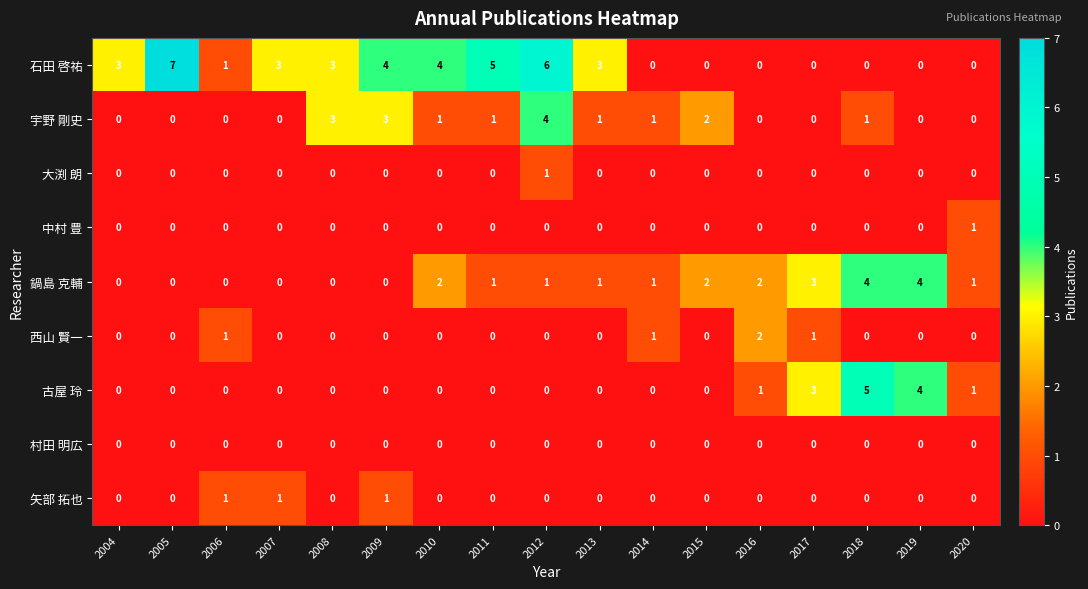

How many values in the 中村 豊 series exceed 0?

1